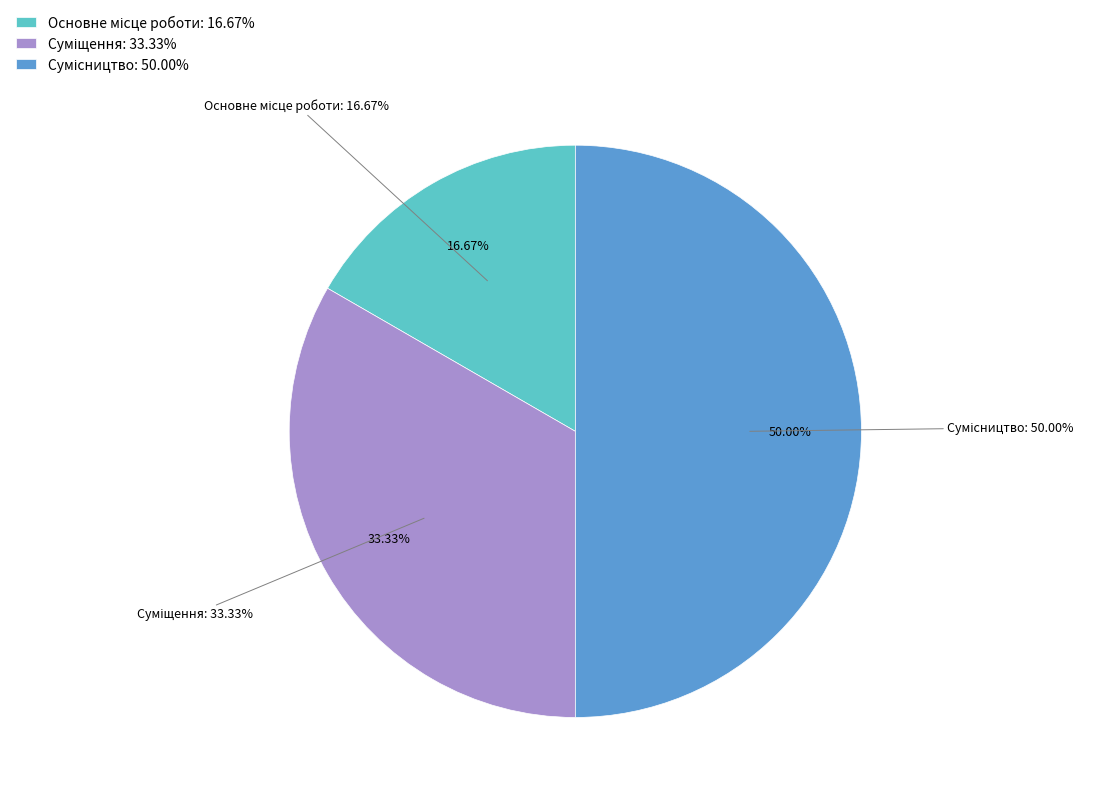

To the nearest percent, what is the difference between the largest and smallest slice percentages?

33%